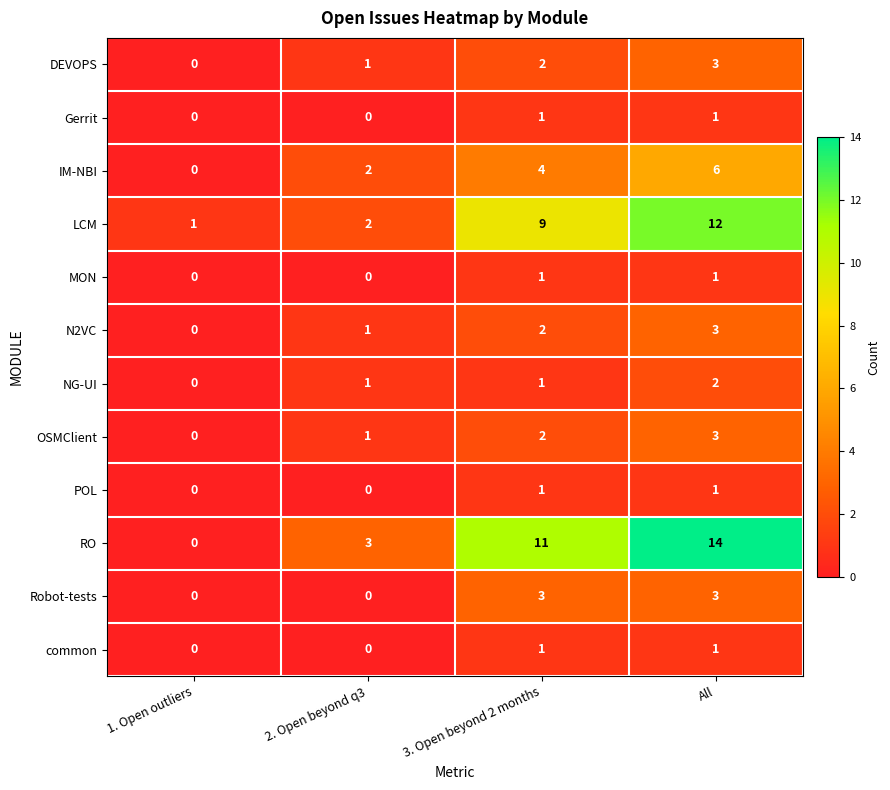

What is the average value of the RO series?

7